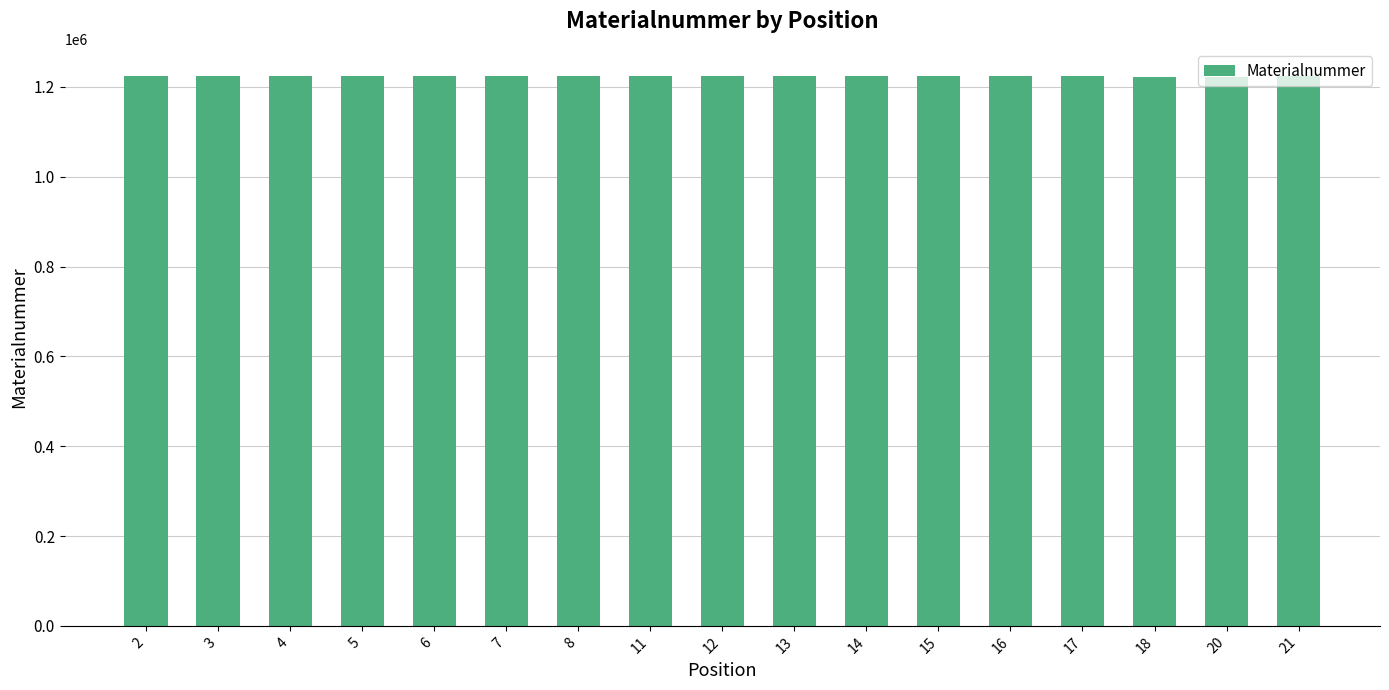

What is the approximate value at 4, to the nearest 50?

1223500